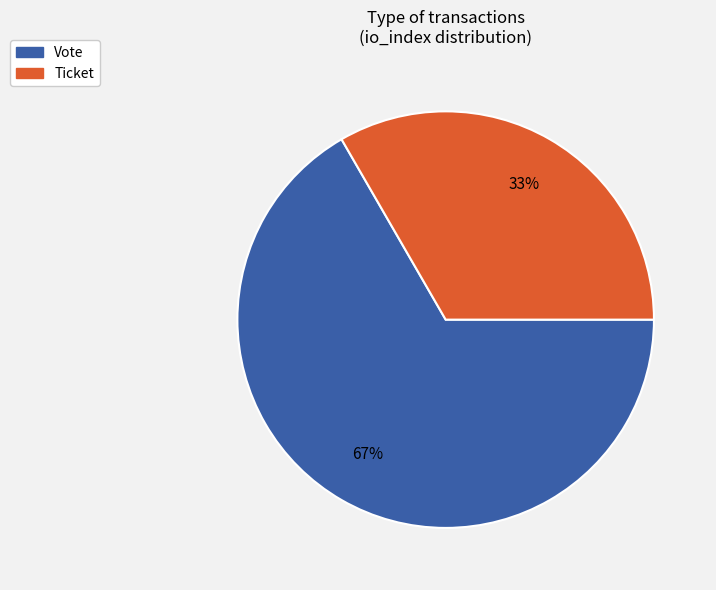

Count the number of slices in the pie.

2